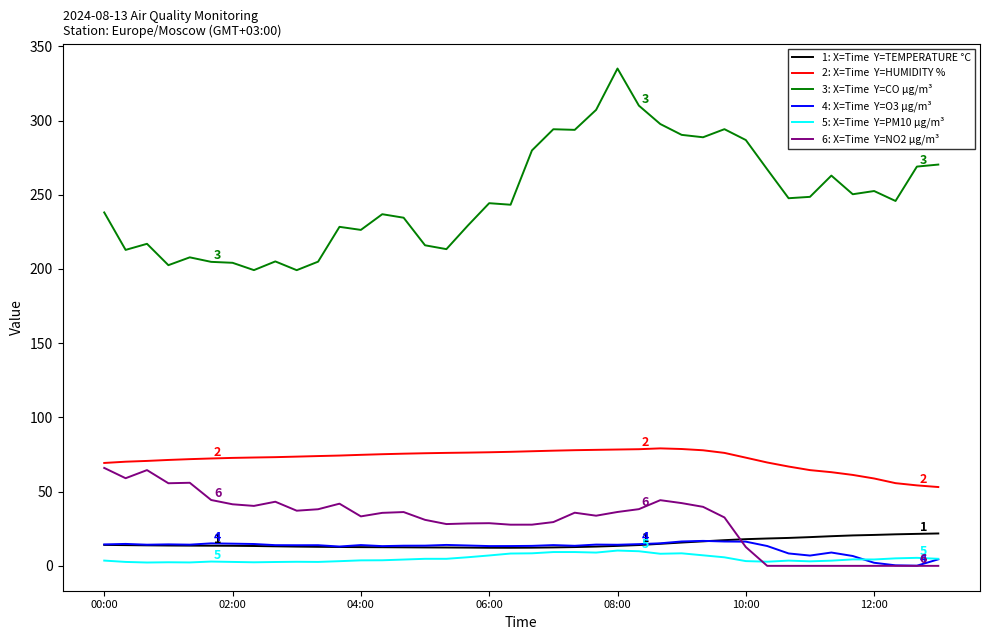

What is the maximum value shown in the chart?

335.1